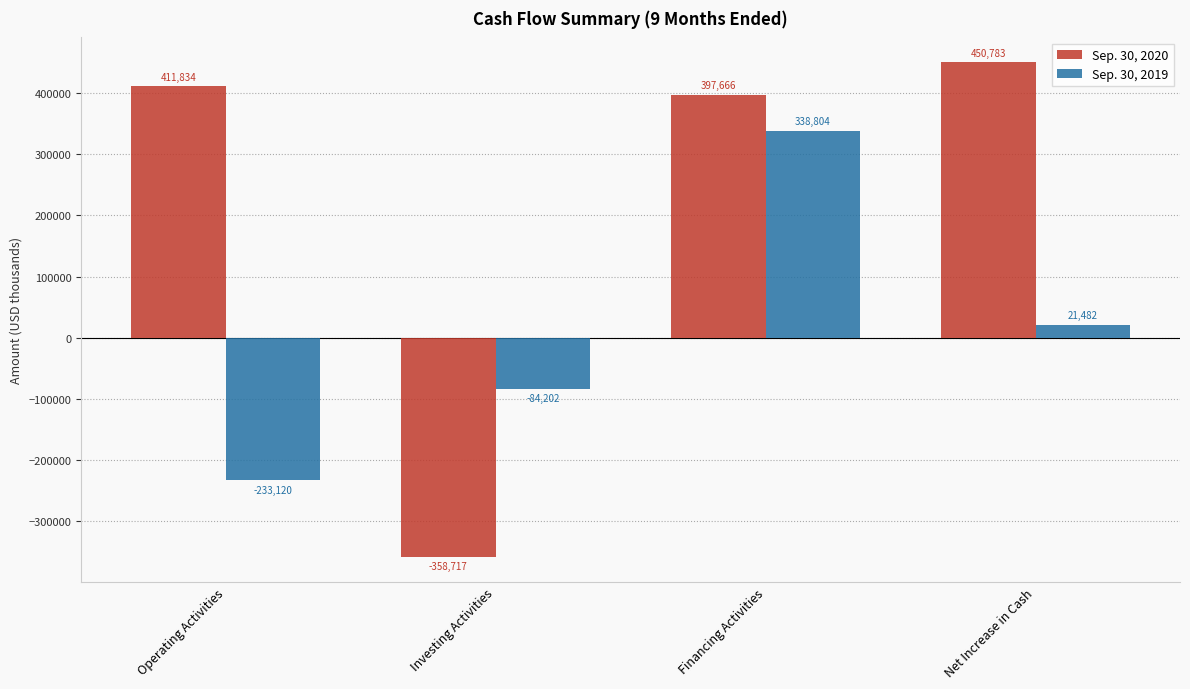

At which category is the sum across all series the highest?

Financing Activities